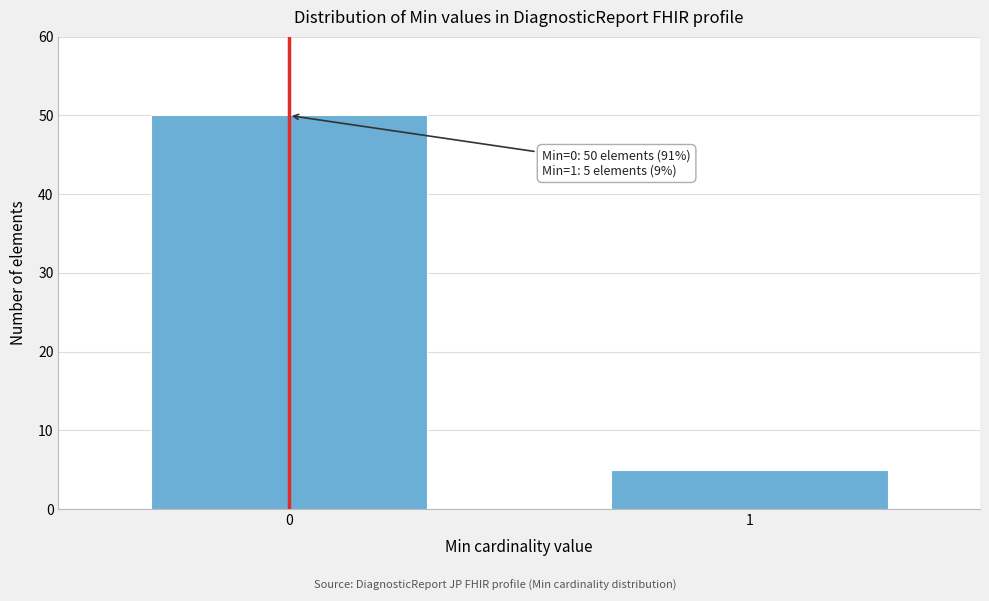

Reading right to left, list all the values displayed in this chart.

5	50